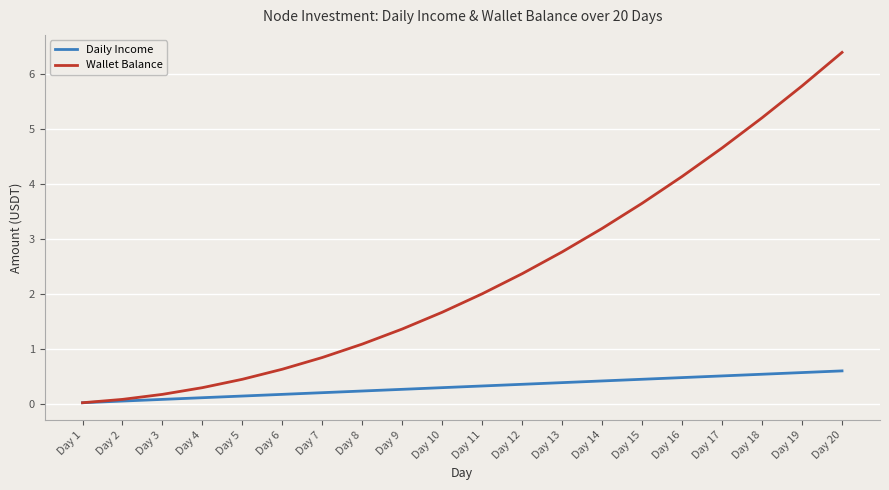

Rank the series by their average value, from highest to lowest.

Wallet Balance, Daily Income